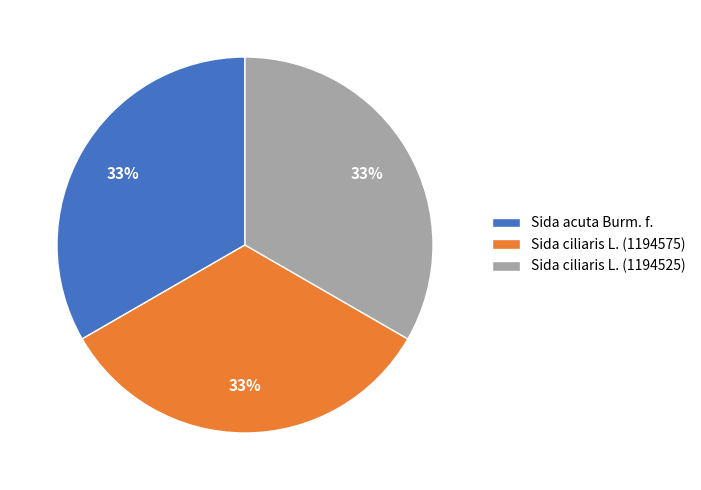

Approximately how many times larger is the value at Sida ciliaris L. (1194575) compared to Sida acuta Burm. f.?

1.0